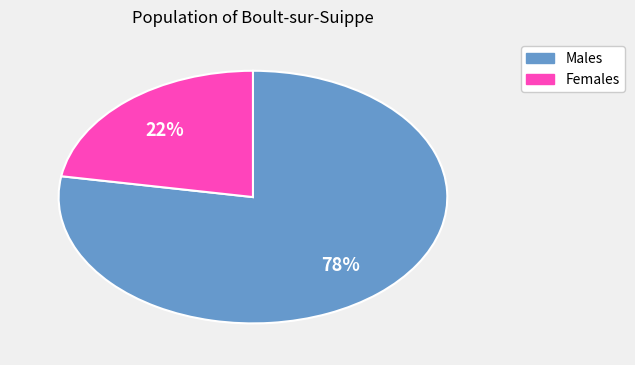

Count the number of slices in the pie.

2